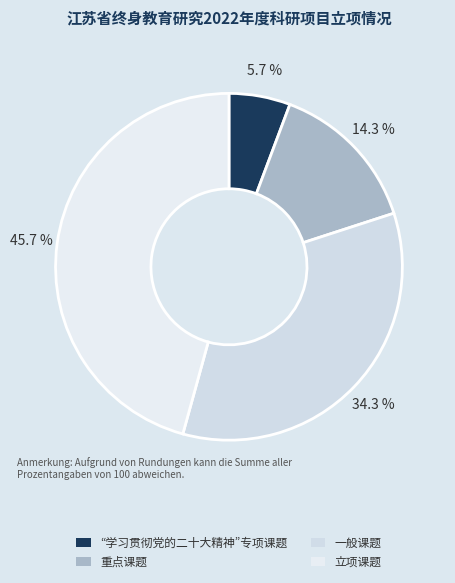

What is the total percentage of 立项课题 and 重点课题?

60.0%